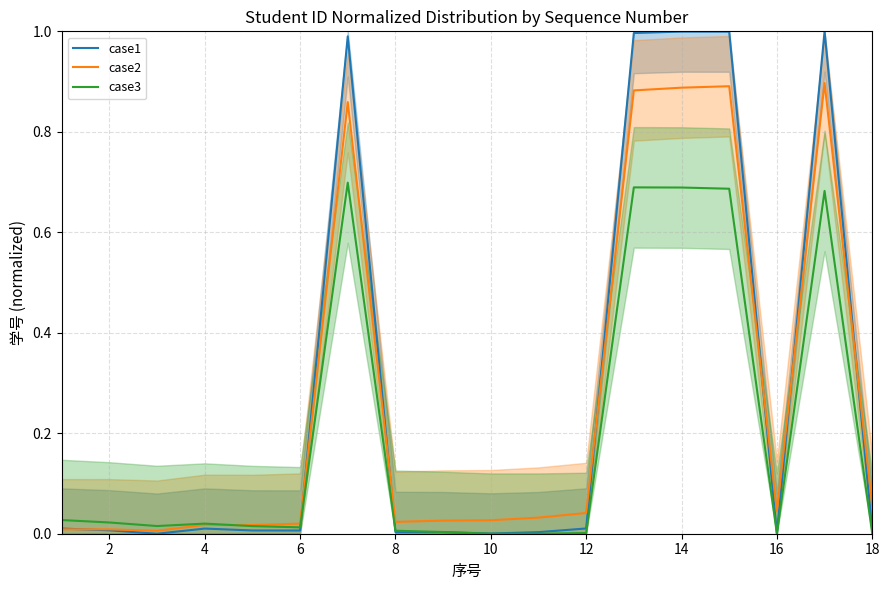

How many lines are shown in the chart?

3